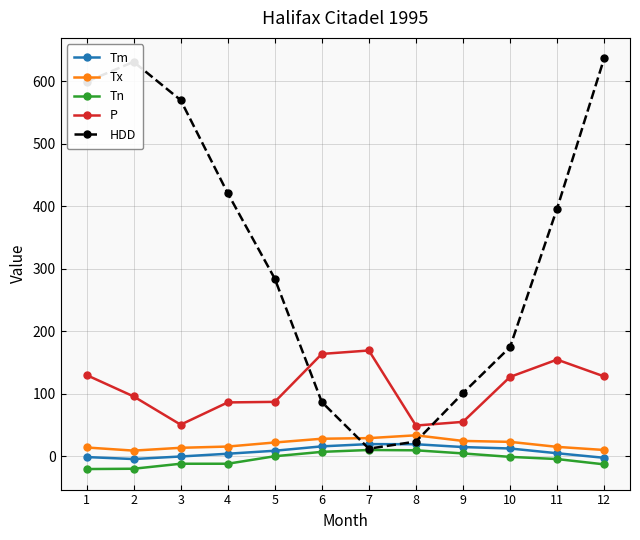

What is the difference between the maximum and minimum values in the Tn series?

30.5